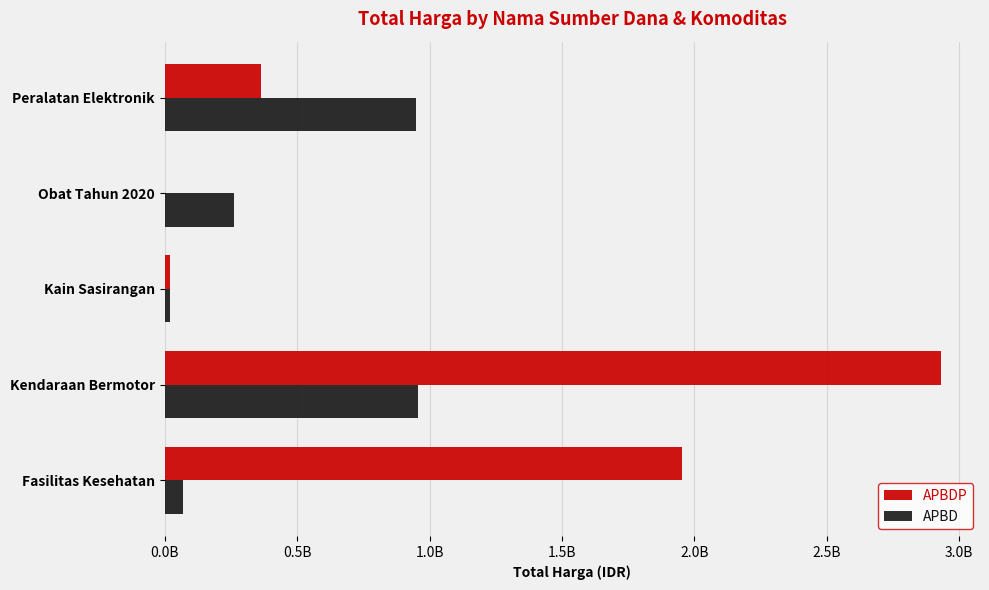

What are all the series names shown in the legend?

APBDP, APBD